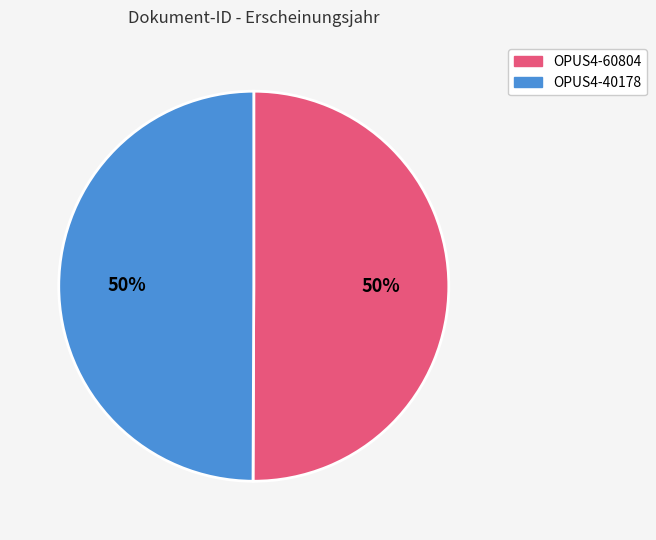

What percentage is the OPUS4-40178 slice, to the nearest percent?

50%